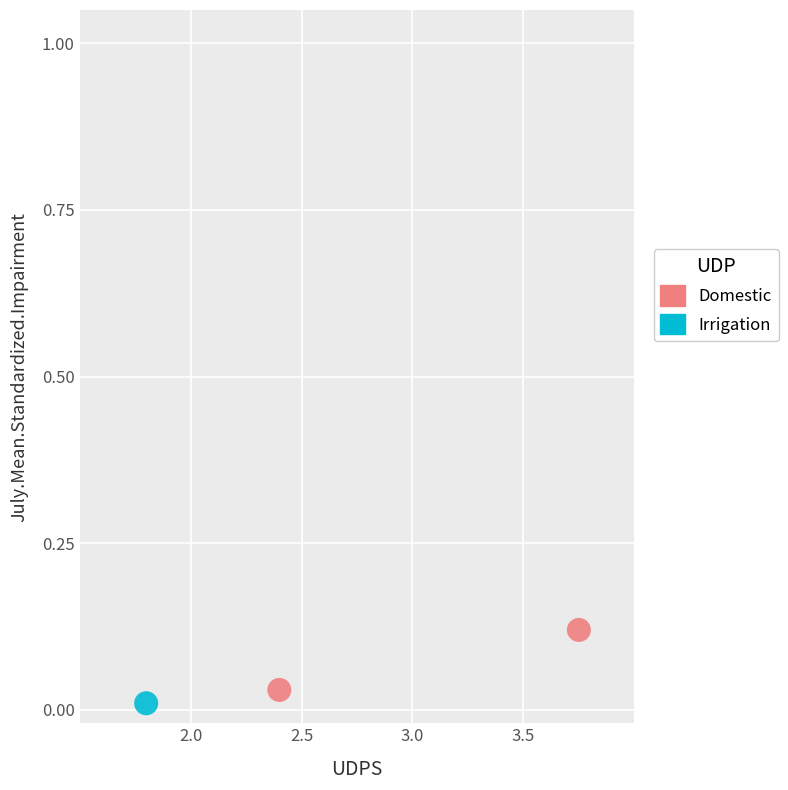

What are all the series names shown in the legend?

Domestic, Irrigation